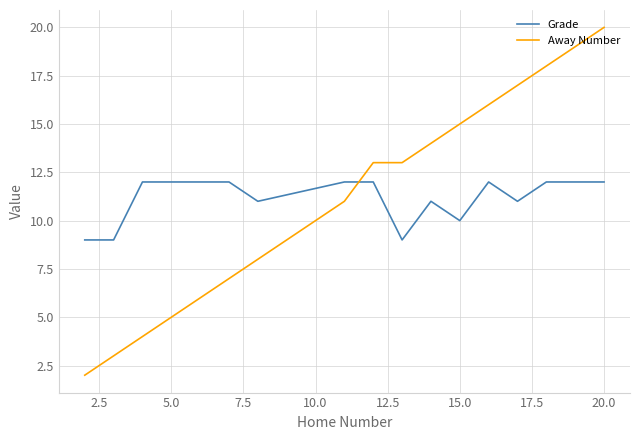

Which series has the widest spread of values?

Away Number